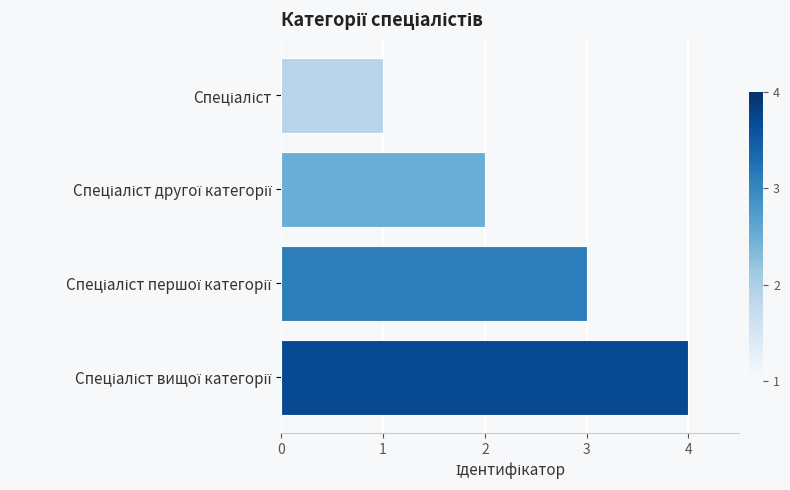

What is the greatest value displayed?

4